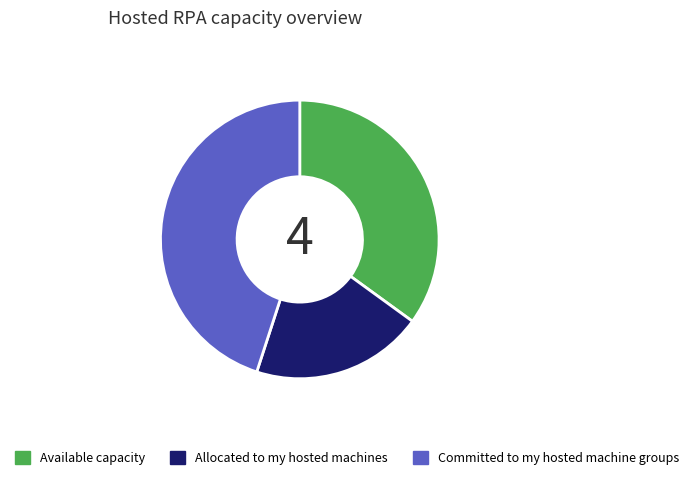

Between Committed to my hosted machine groups and Available capacity, which is larger?

Committed to my hosted machine groups